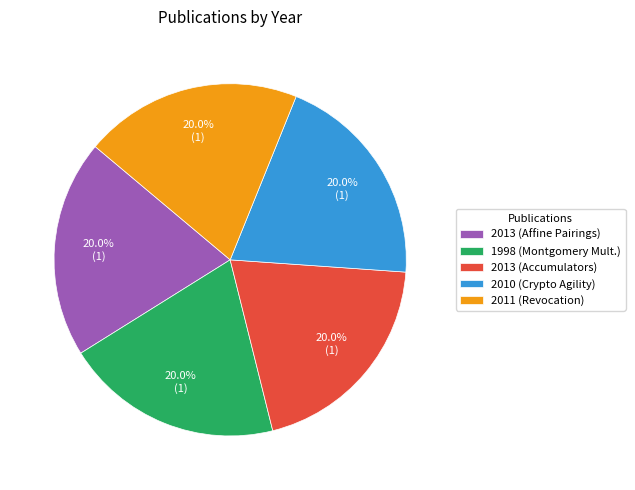

What is the total percentage of 1998 (Montgomery Mult.) and 2013 (Affine Pairings)?

39.9%